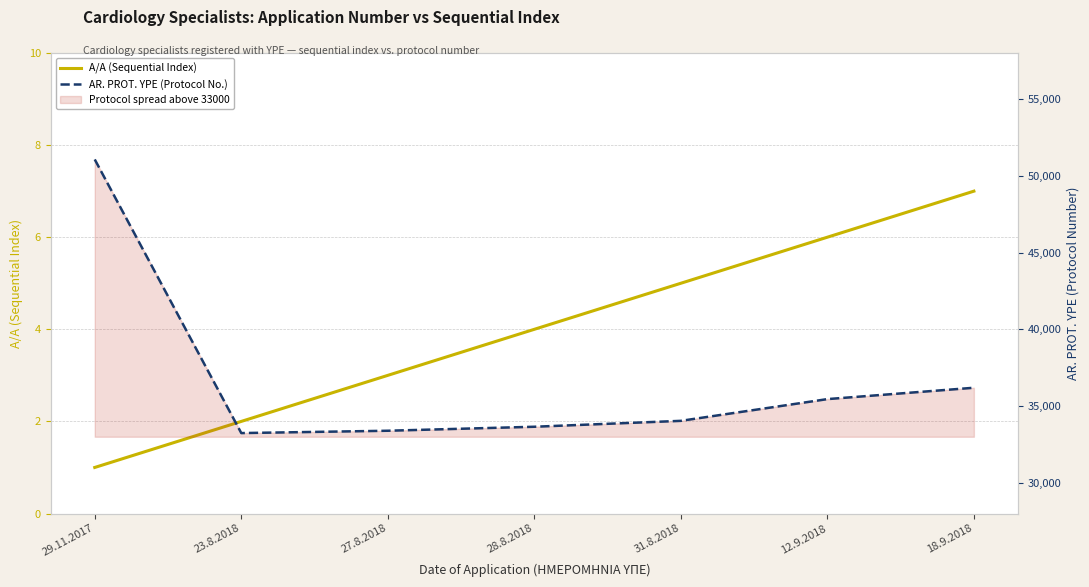

What is the value of the AR. PROT. YPE (Protocol No.) point at the 3rd from the left?

33392